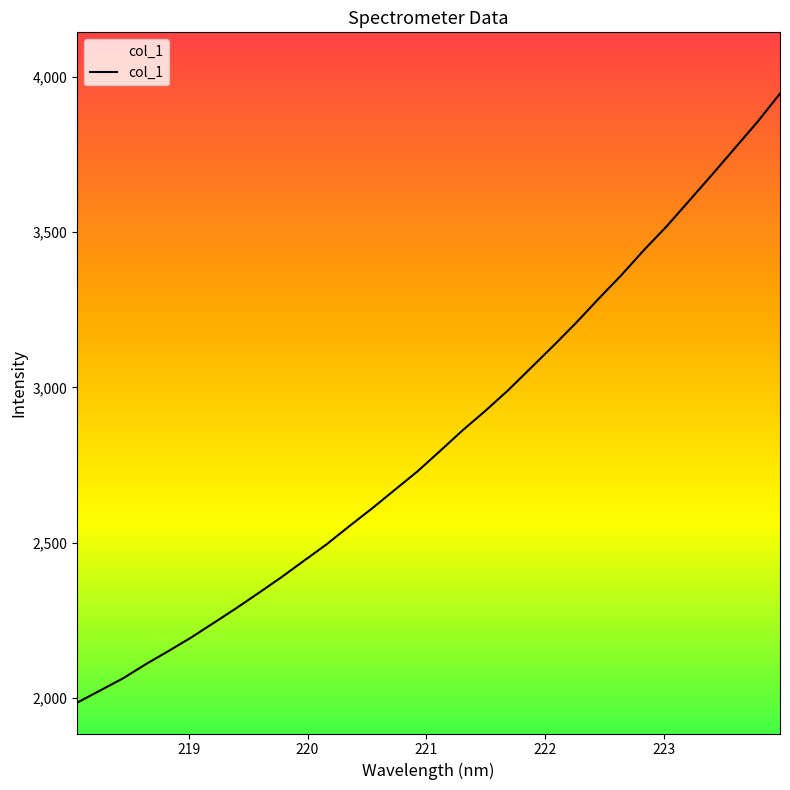

What is the difference between the maximum and minimum values?

1960.6